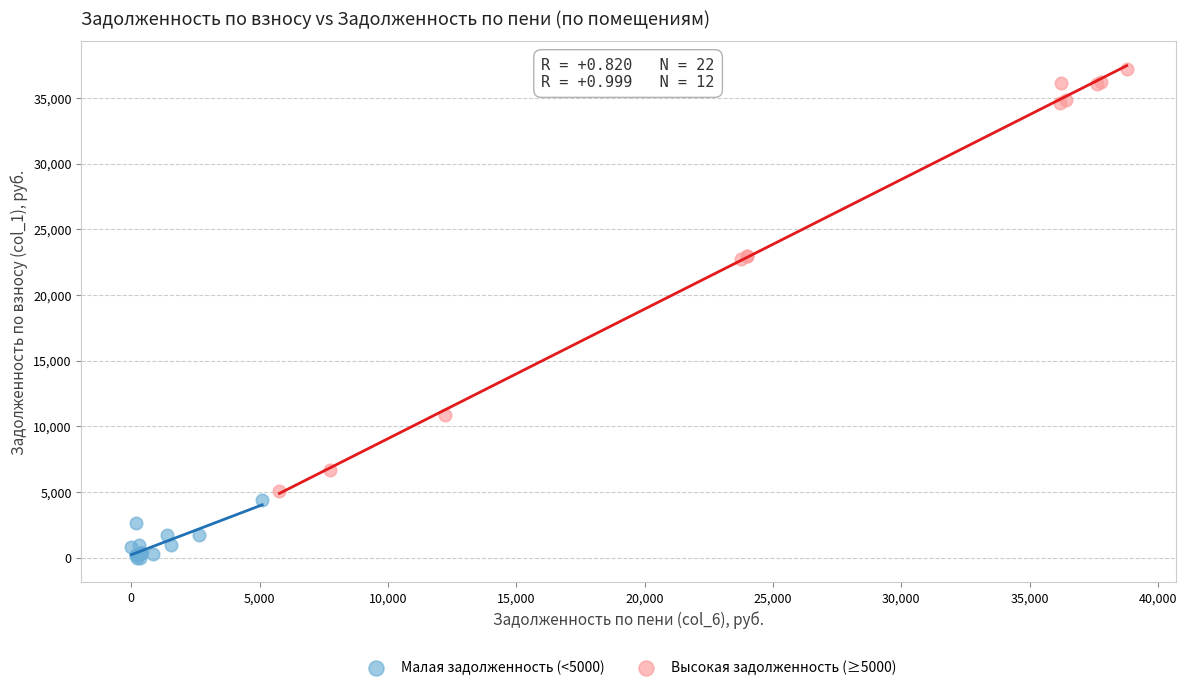

Which series has the widest spread of Y values?

Высокая задолженность (≥5000)